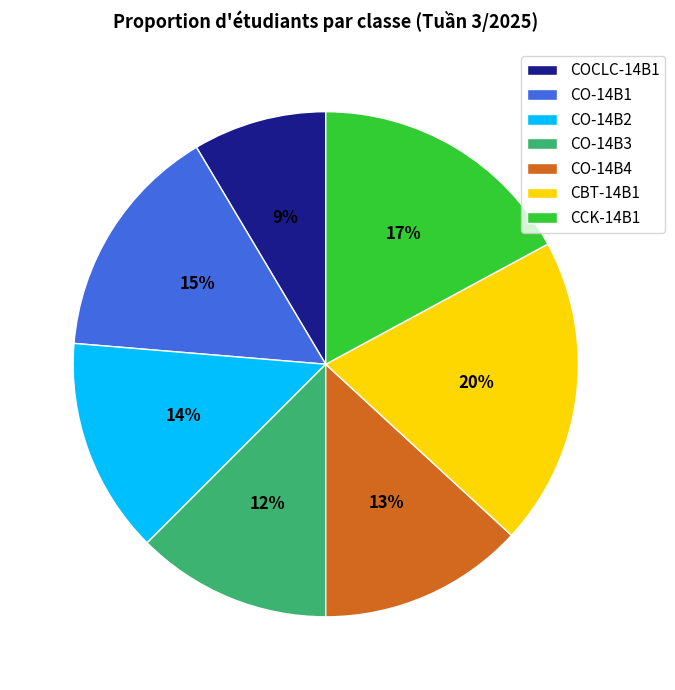

Is it true that CO-14B3 is 12% of the pie?

True